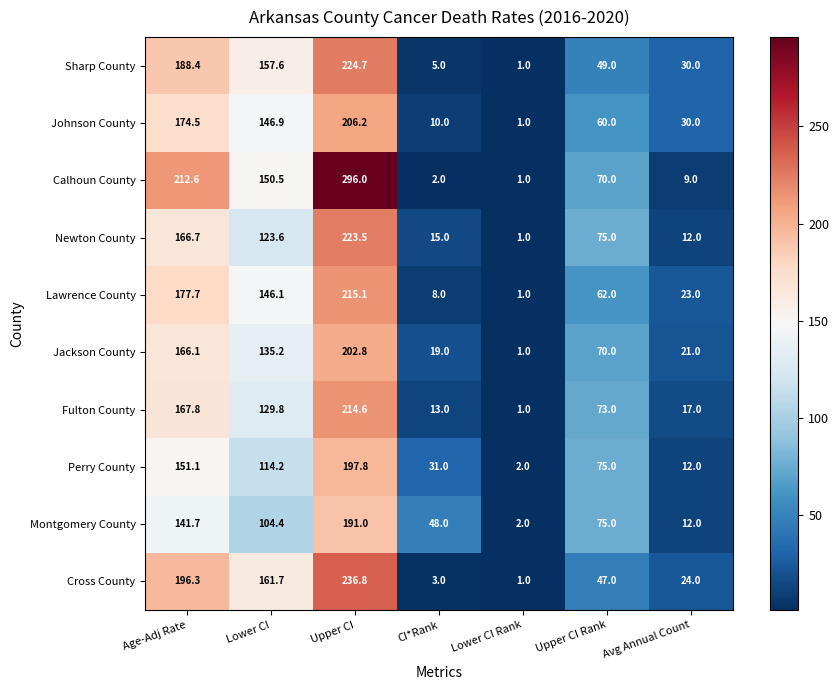

Which series changed the most between Age-Adj Rate and Lower CI Rank?

Calhoun County